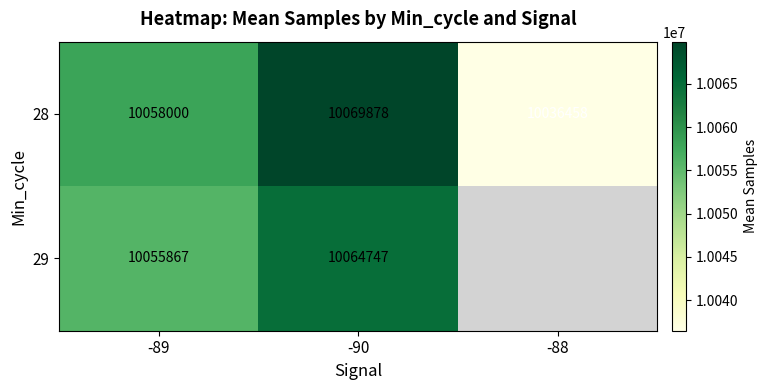

What is the difference between the highest and lowest values at -89?

2133